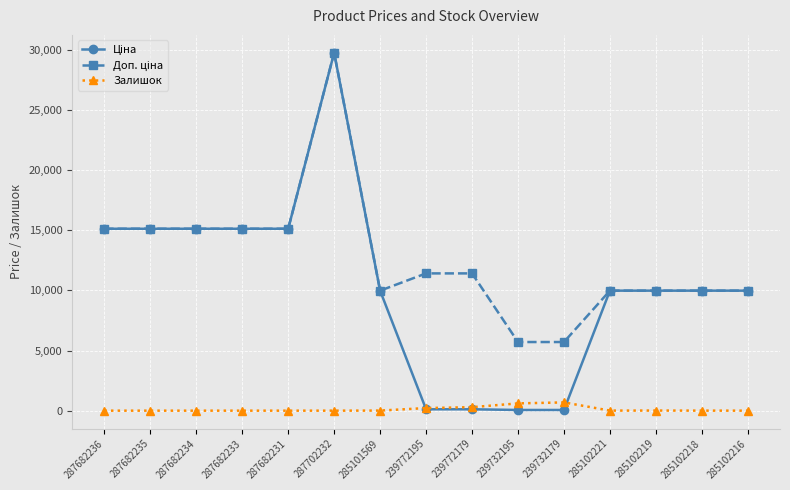

What is the total value across all series at 285102216?

19950.0